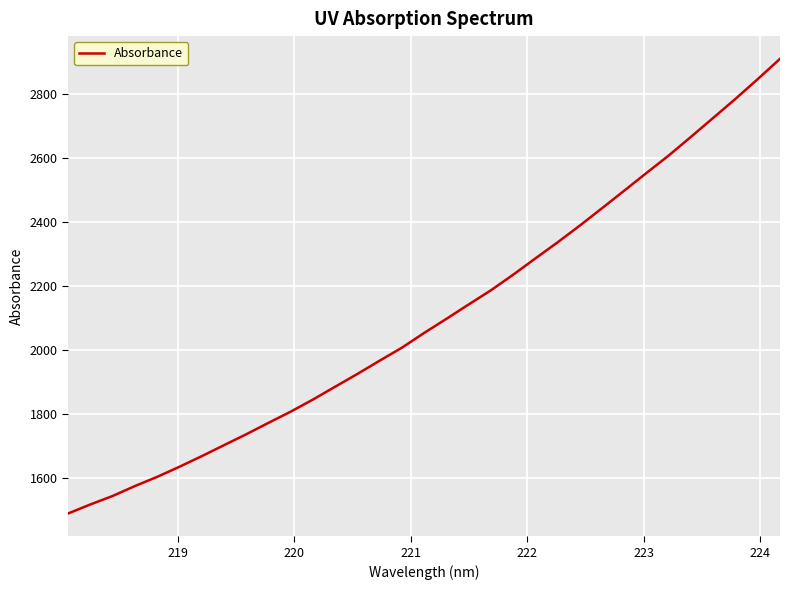

What is the smallest value displayed?

1487.7